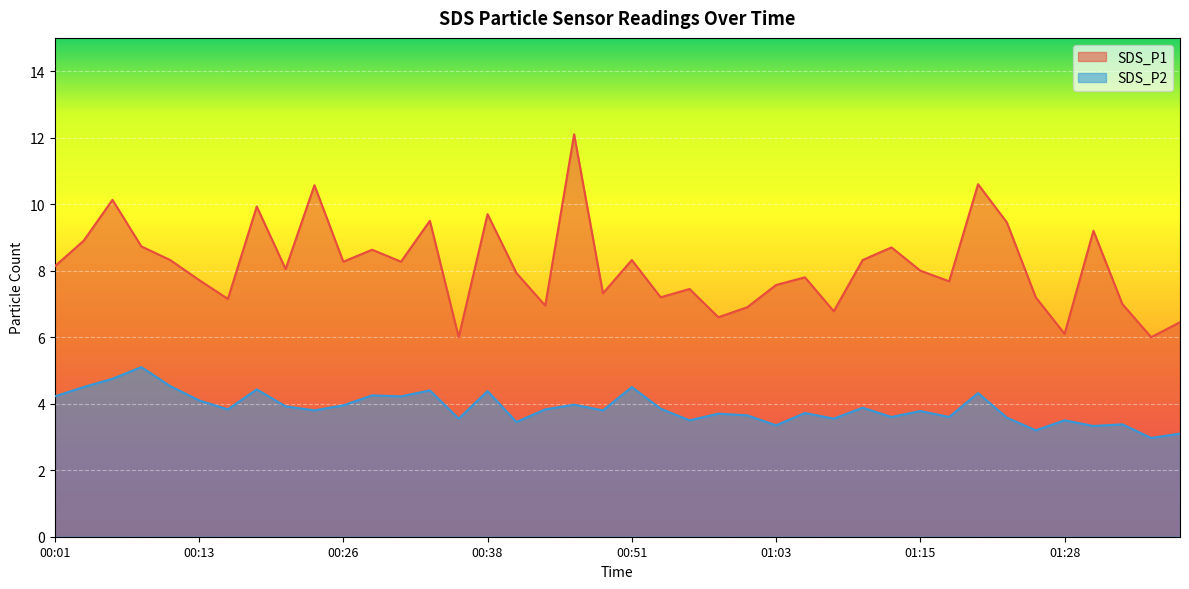

What are all the series names shown in the legend?

SDS_P1, SDS_P2